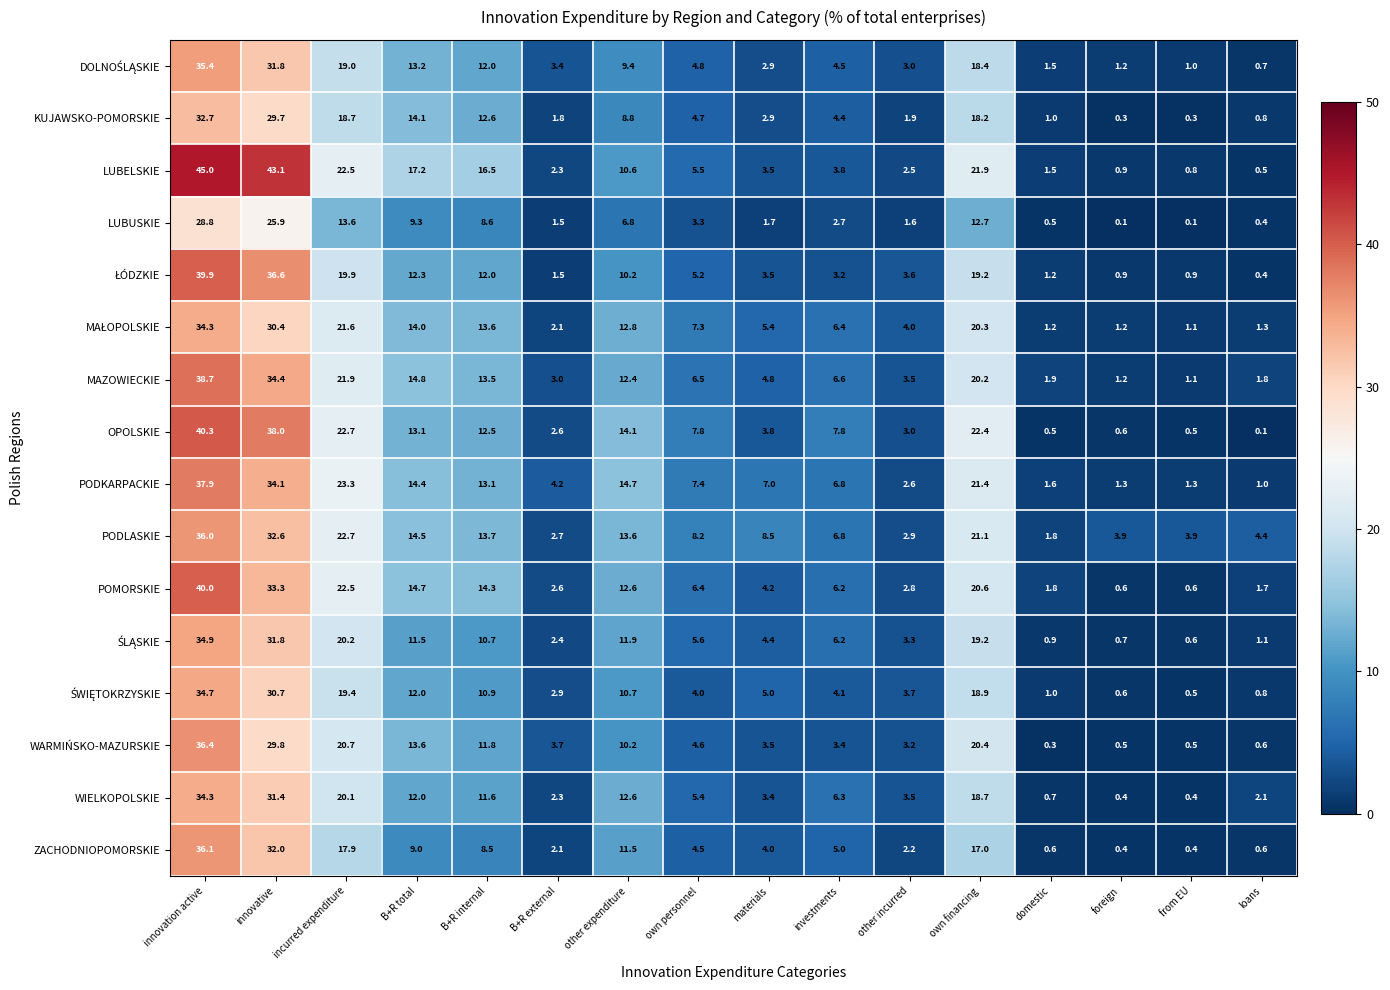

What is the sum of the LUBELSKIE values at other expenditure and own financing?

32.5